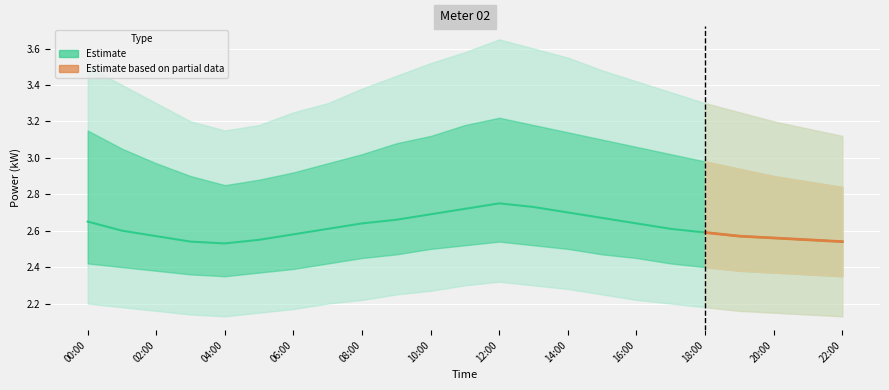

Where is power_upper2 nearest to the value 3?

22:00